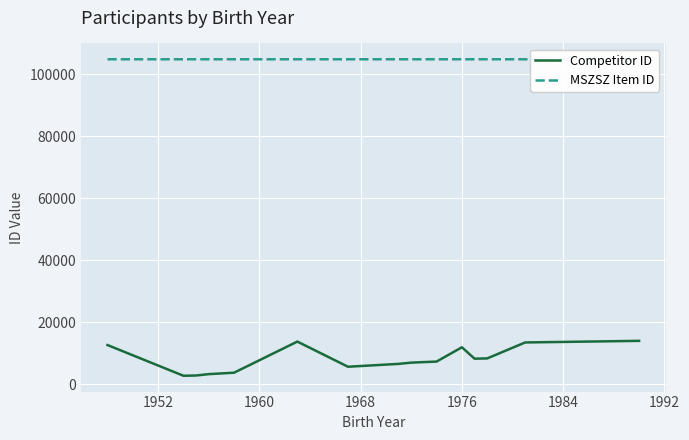

True or false: MSZSZ Item ID and Competitor ID cross at least once.

False